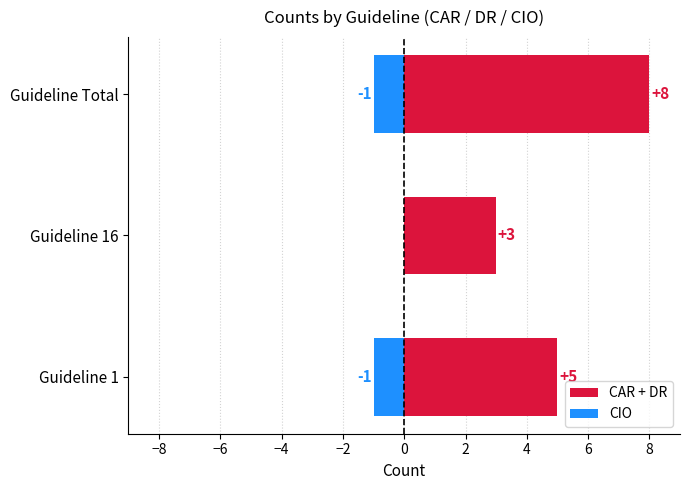

Reading left to right, transcribe all the data shown in this chart.

CAR + DR: 5	3	8
CIO (neg): -1	0	-1